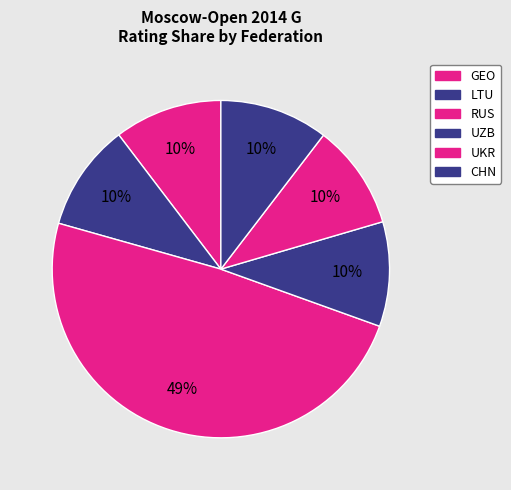

Does CHN represent more than half of the total?

No